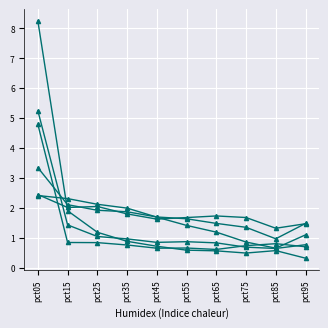

Does the chart display data point markers on the line(s)?

Yes